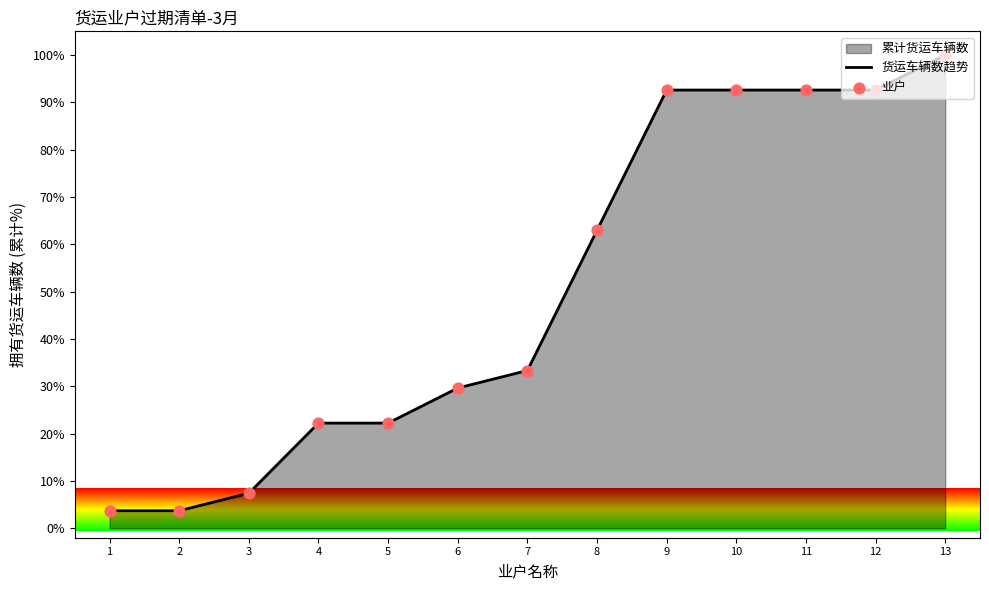

Which series contains the lowest Y value?

货运车辆数趋势